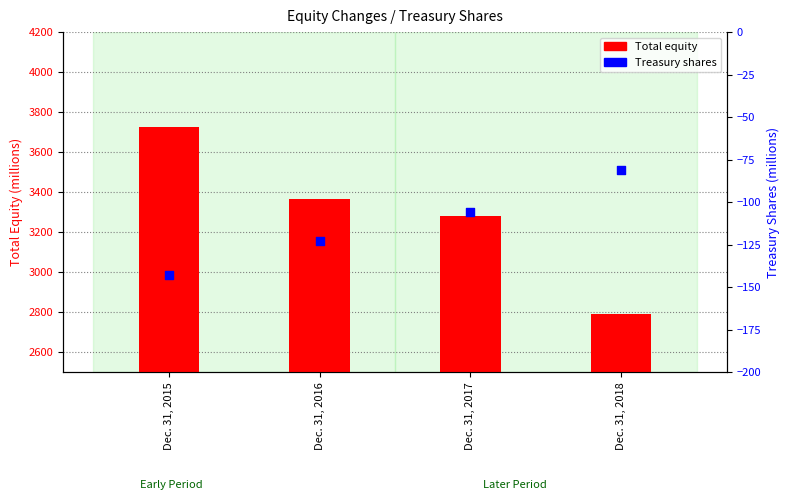

What are all the series names shown in the legend?

Total equity, Treasury shares